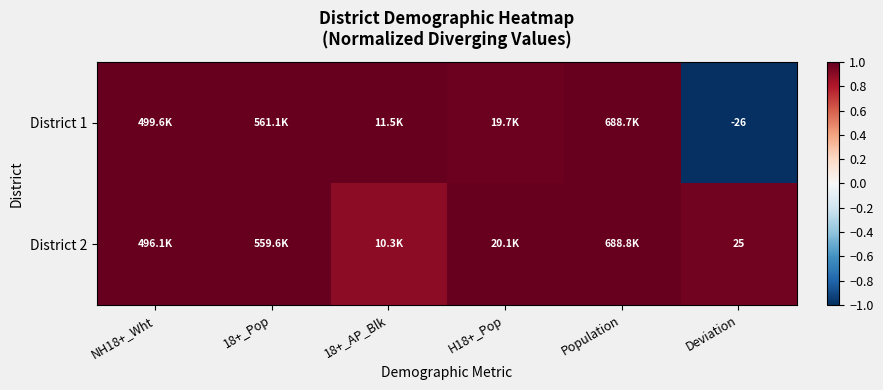

What is the average value of the District 2 series?

1.0